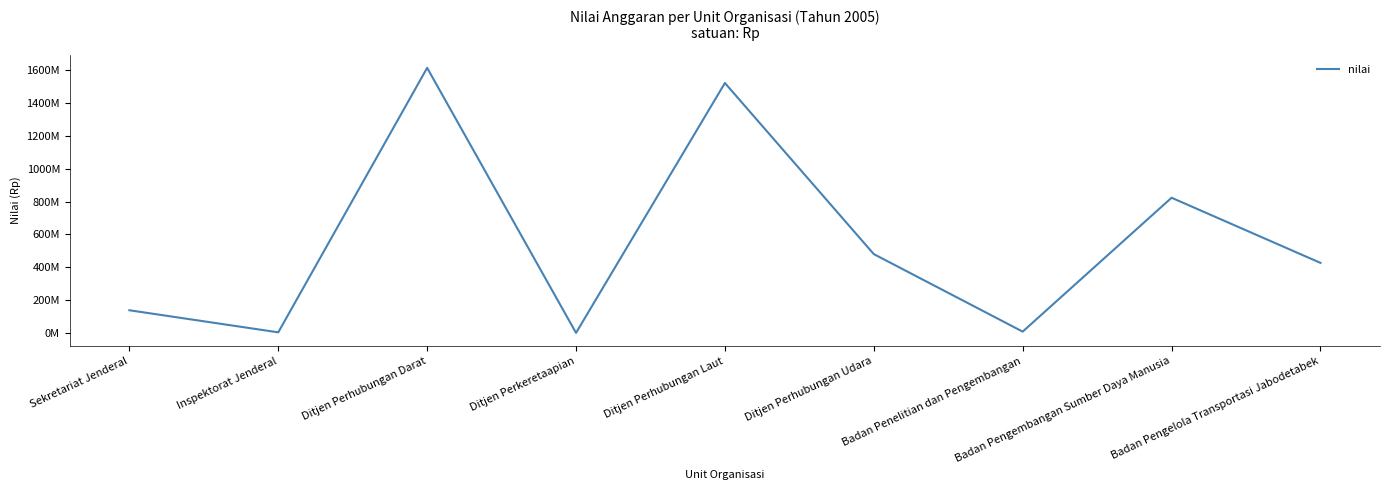

True or false: the data has more than 1 interior local peaks.

True